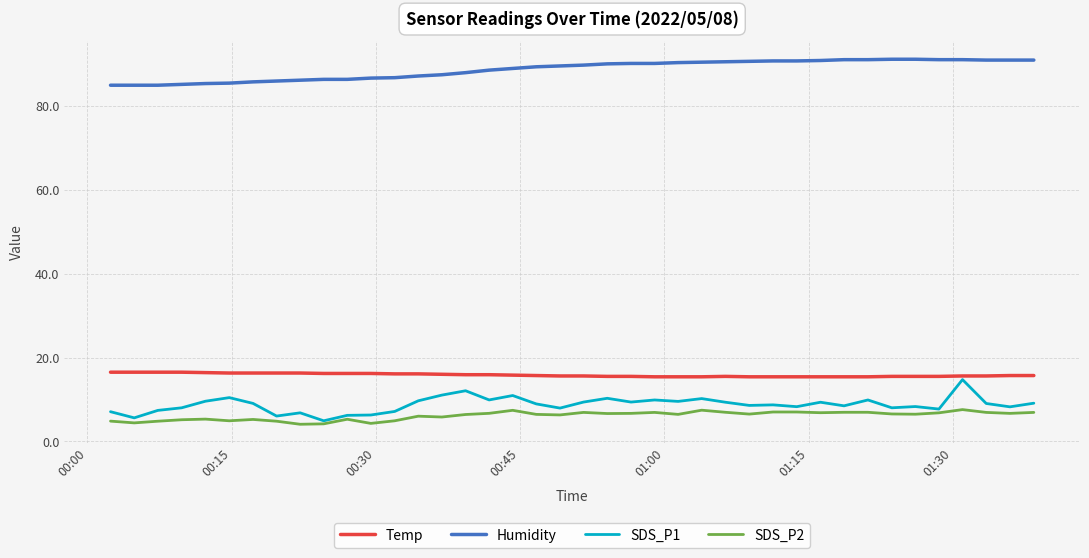

Which series has the largest total across all categories?

Humidity